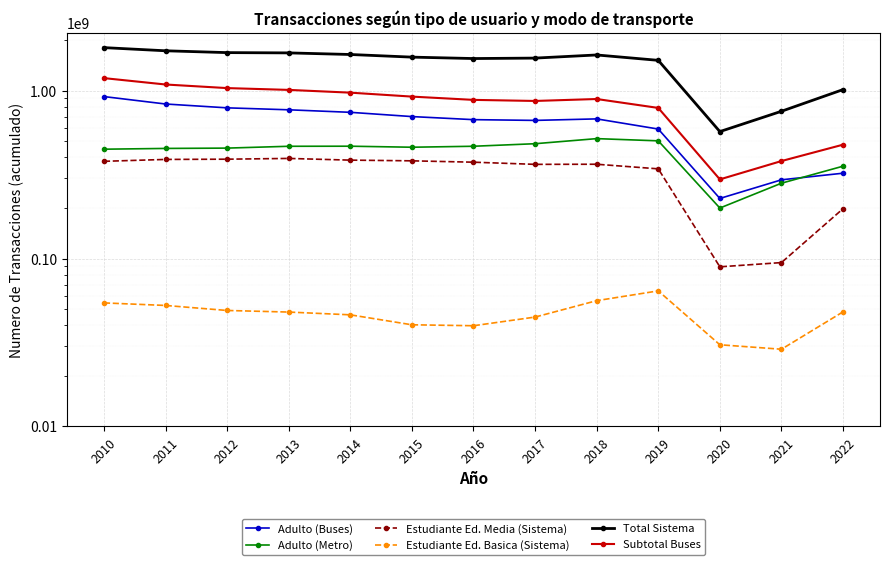

What is the smallest value displayed?

28843421